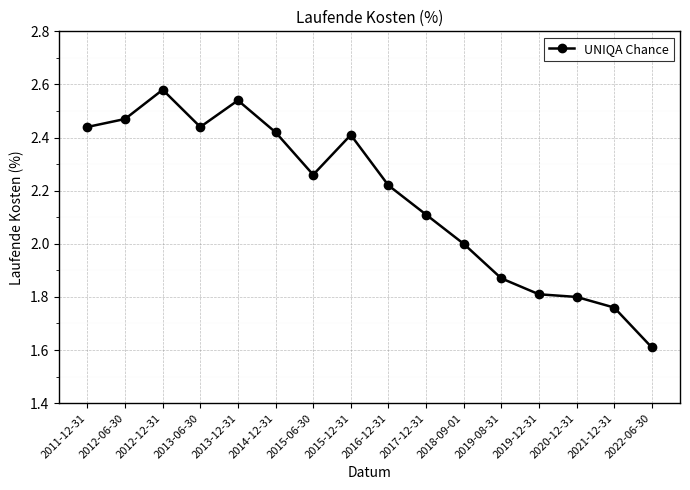

Count the values in the range 1 to 2.

6